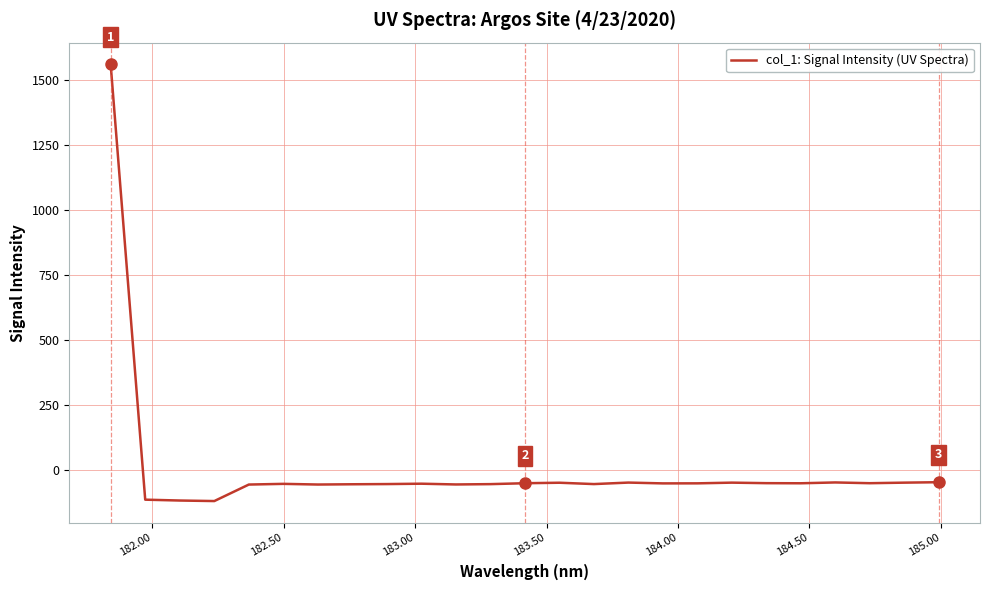

True or false: there are more than 0 points higher than both neighbors.

True